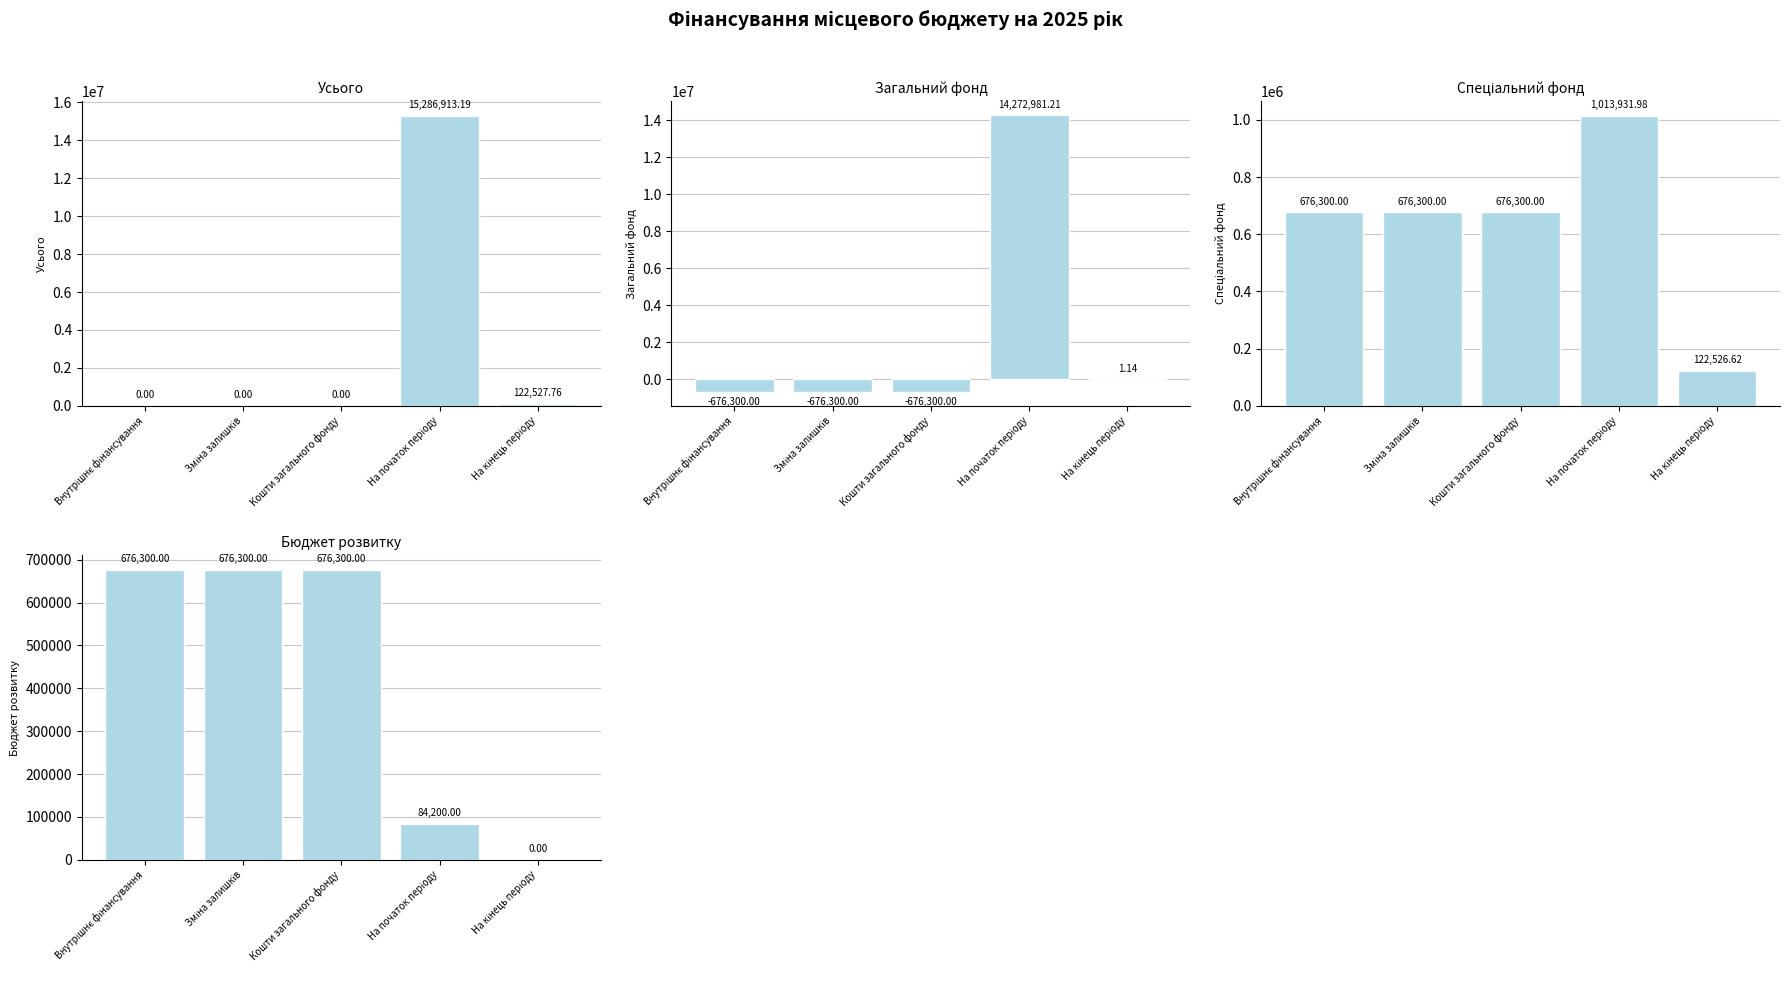

What is the spread (max minus min) of values at Зміна залишків?

1352600.0